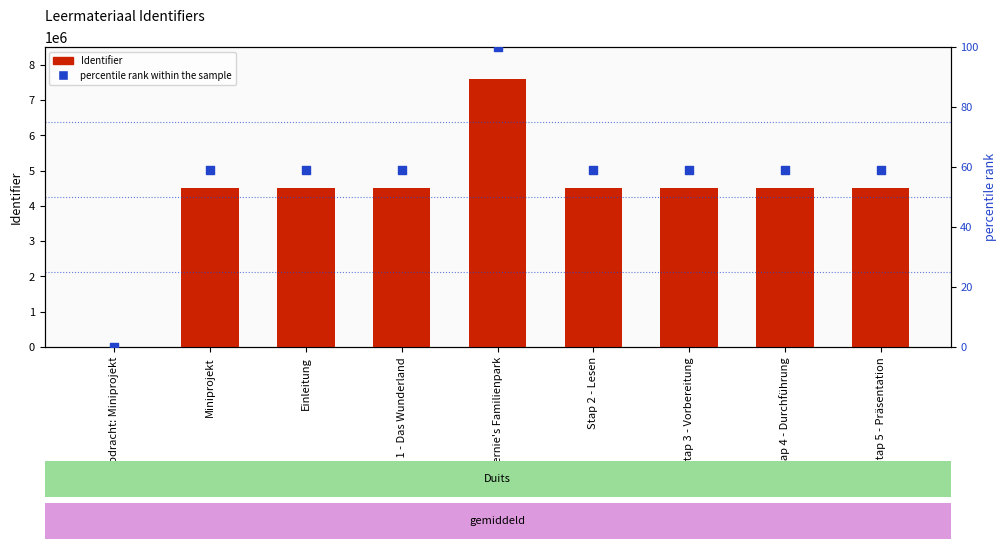

Which series reaches the minimum Y coordinate?

Identifier